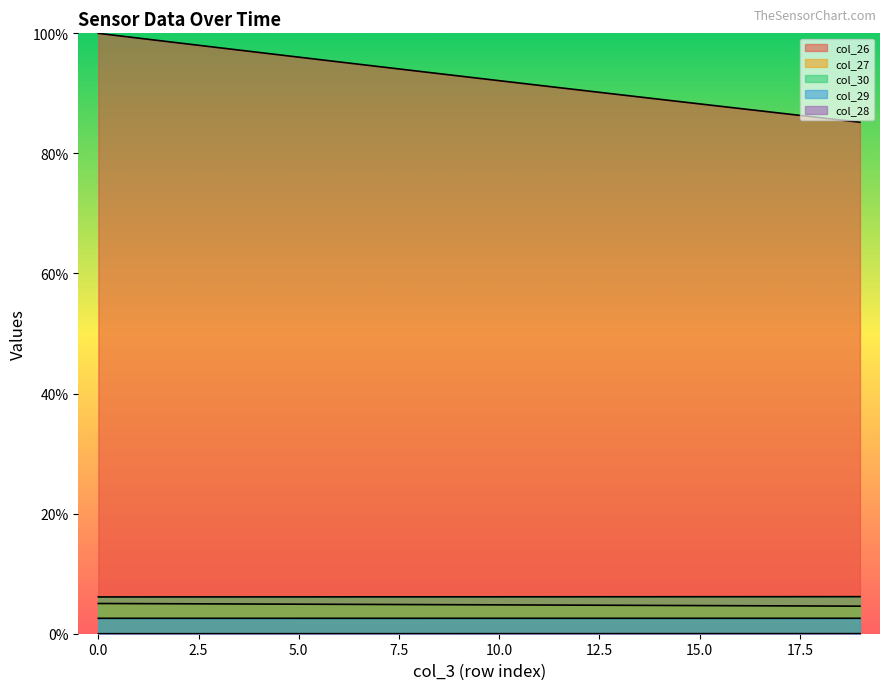

At which label does col_29 reach its peak?

19